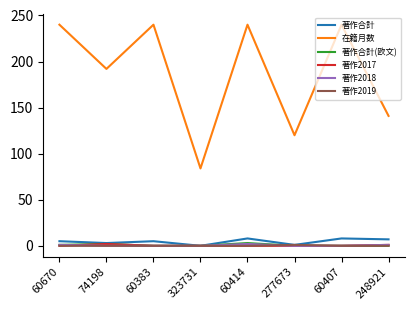

What is the maximum value shown in the chart?

240